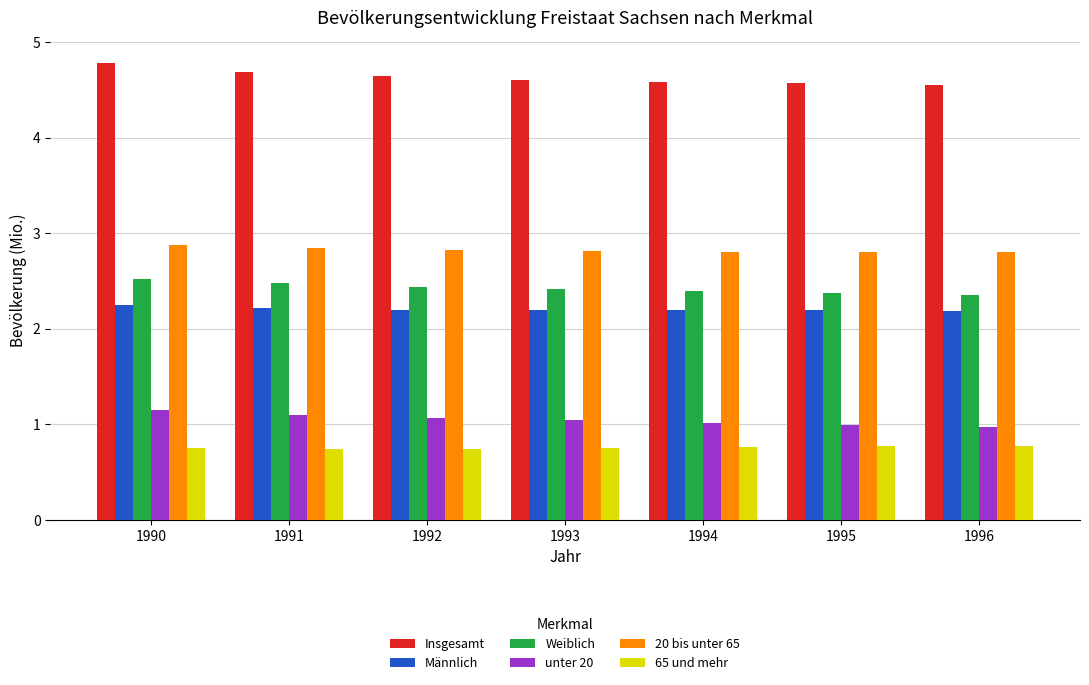

Is it true that Männlich equals 3.7 at 1994?

False